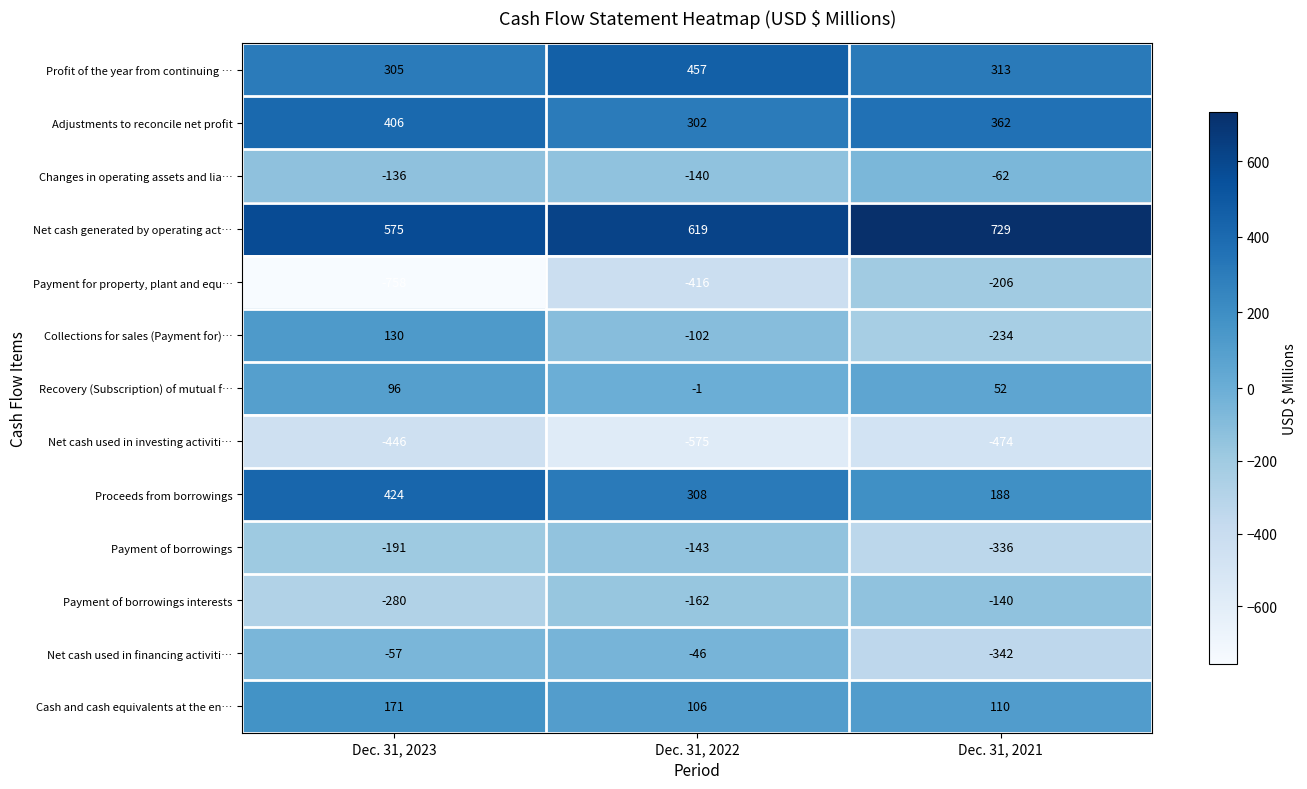

Between Dec. 31, 2022 and Dec. 31, 2021, which series saw the biggest shift?

Net cash used in financing activiti…